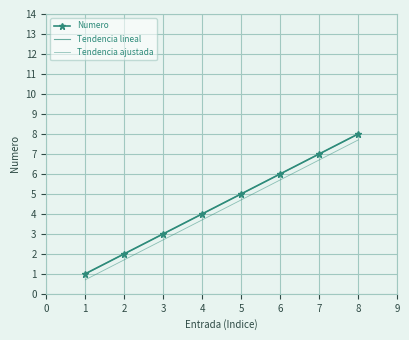

What is the difference between the second highest and minimum values?

6